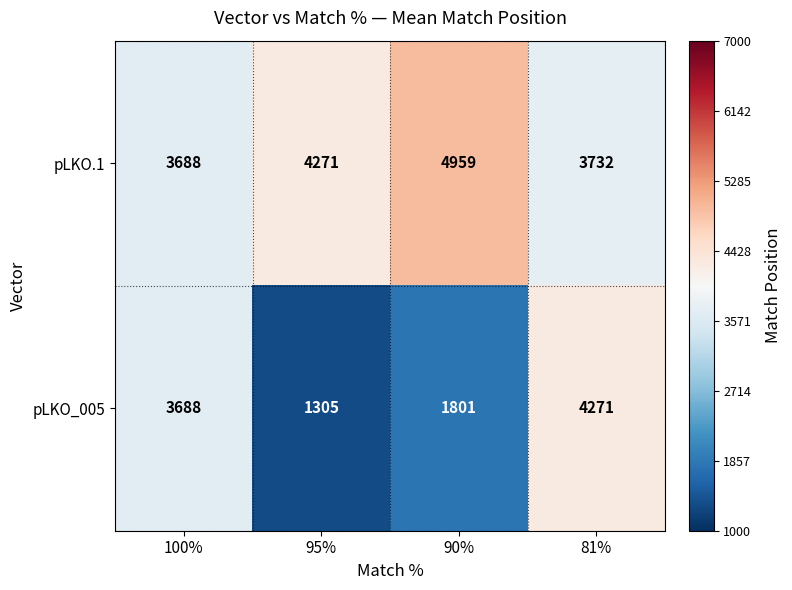

What is the minimum value shown in the chart?

1305